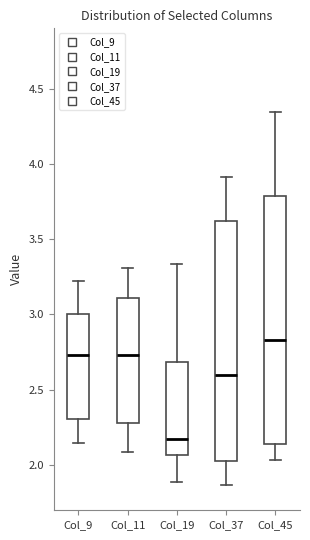

Reading left to right, read every box against the y-axis: the position of its median line, the range the box covers, and the ends of its whiskers. The values are not printed on the chart, so give them approximately, as read against the axis.

Col_9: median 2.75, box 2.30 to 3.00, whiskers 2.15 to 3.20
Col_11: median 2.75, box 2.30 to 3.10, whiskers 2.10 to 3.30
Col_19: median 2.15, box 2.05 to 2.70, whiskers 1.90 to 3.35
Col_37: median 2.60, box 2.05 to 3.60, whiskers 1.85 to 3.90
Col_45: median 2.85, box 2.15 to 3.80, whiskers 2.05 to 4.35